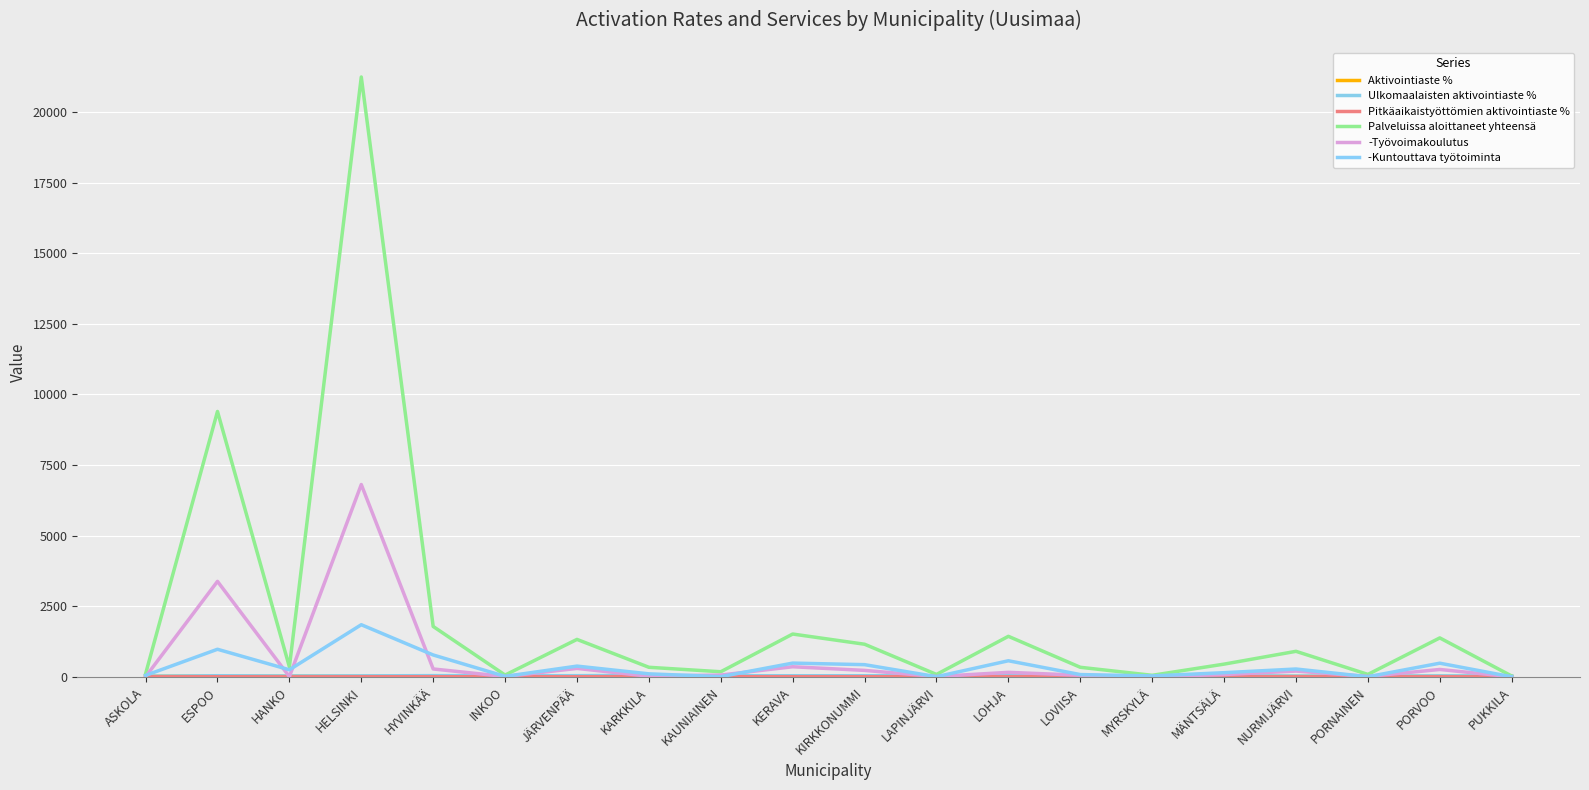

Rank the series by their maximum value, from lowest to highest.

Pitkäaikaistyöttömien aktivointiaste %, Aktivointiaste %, Ulkomaalaisten aktivointiaste %, -Kuntouttava työtoiminta, -Työvoimakoulutus, Palveluissa aloittaneet yhteensä